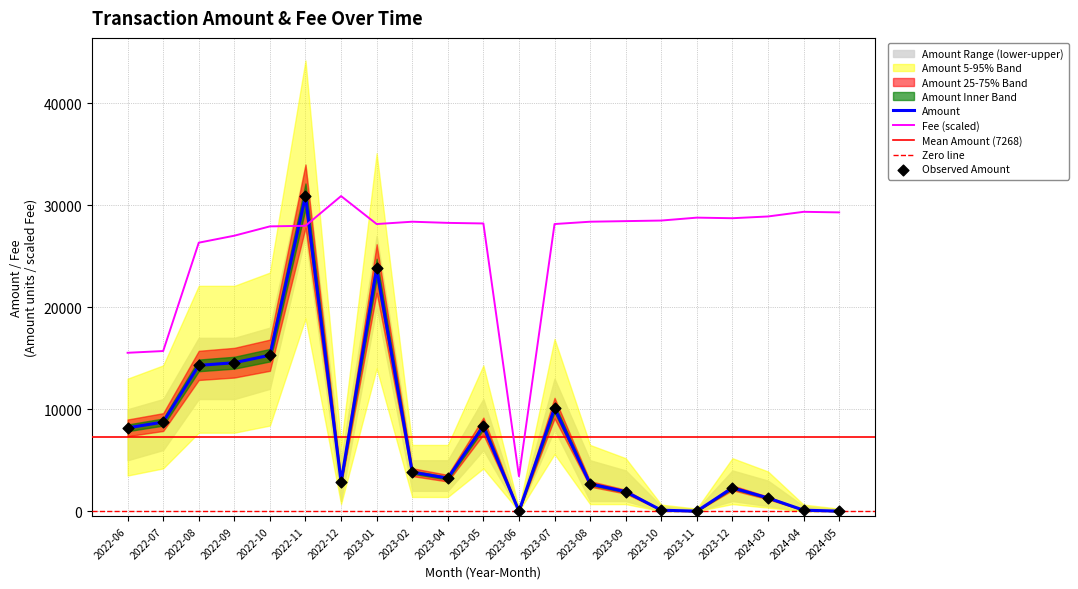

At how many categories does at least one series exceed 19574?

18